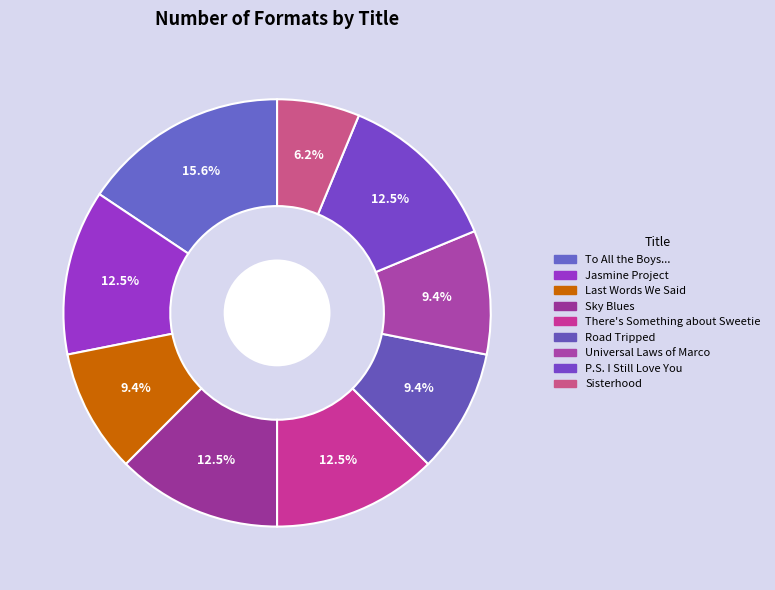

How many slices are in this pie chart?

9